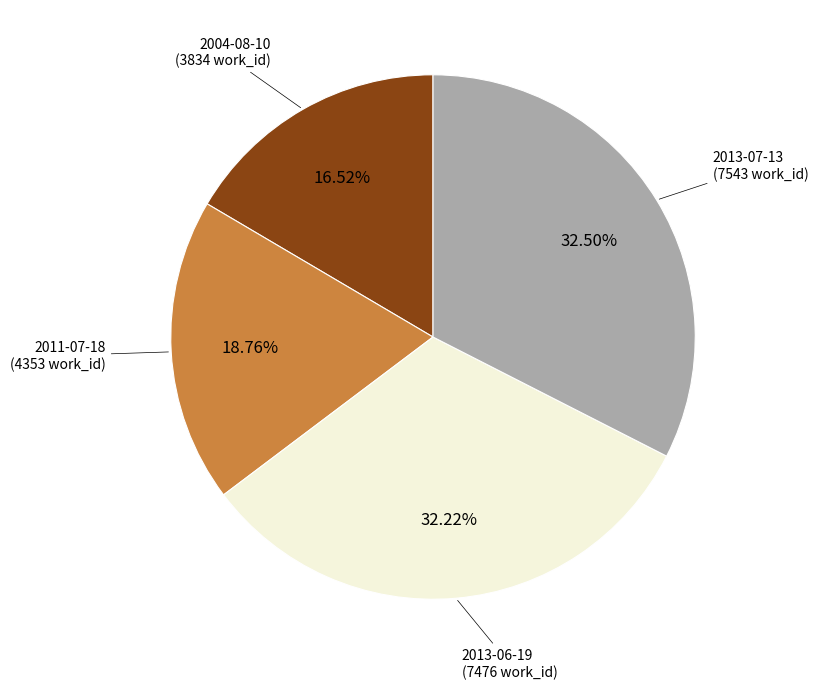

Is there a majority slice in this chart?

No